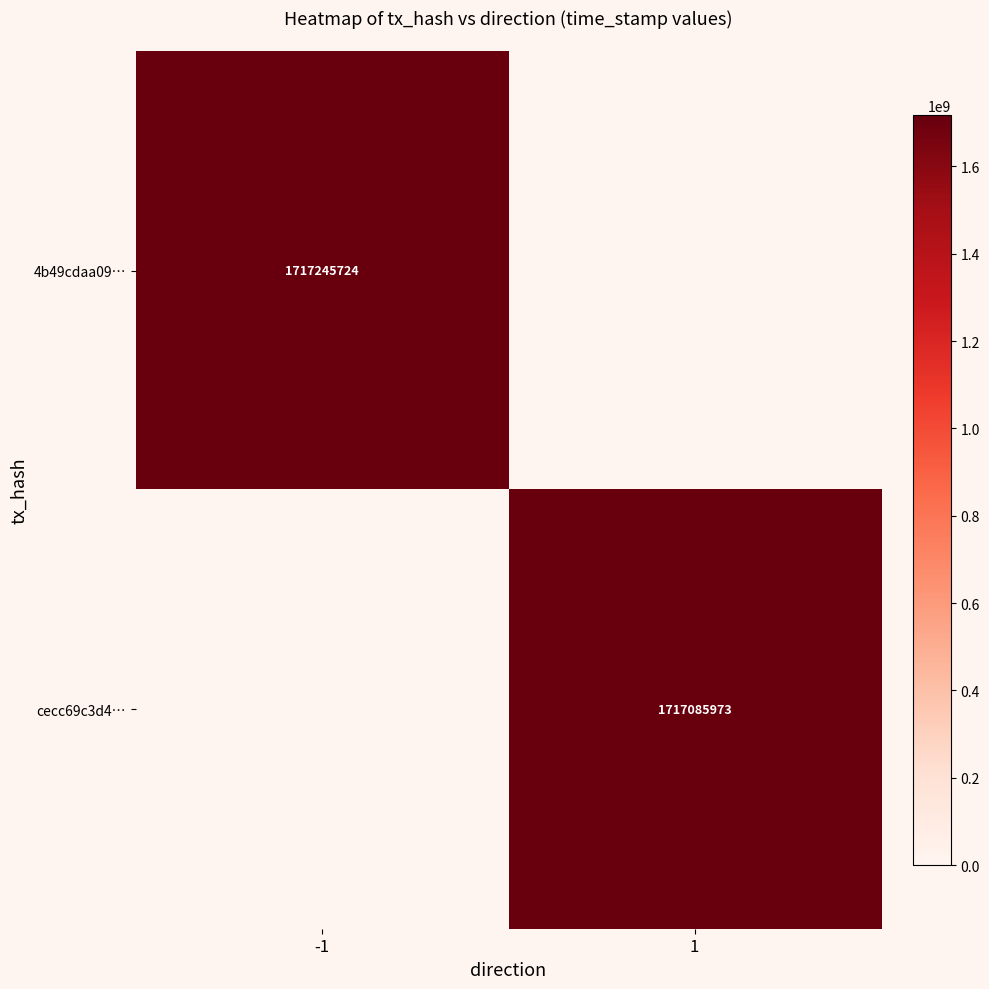

Is it true that cecc69c3d4… equals 519557485 at 1?

False